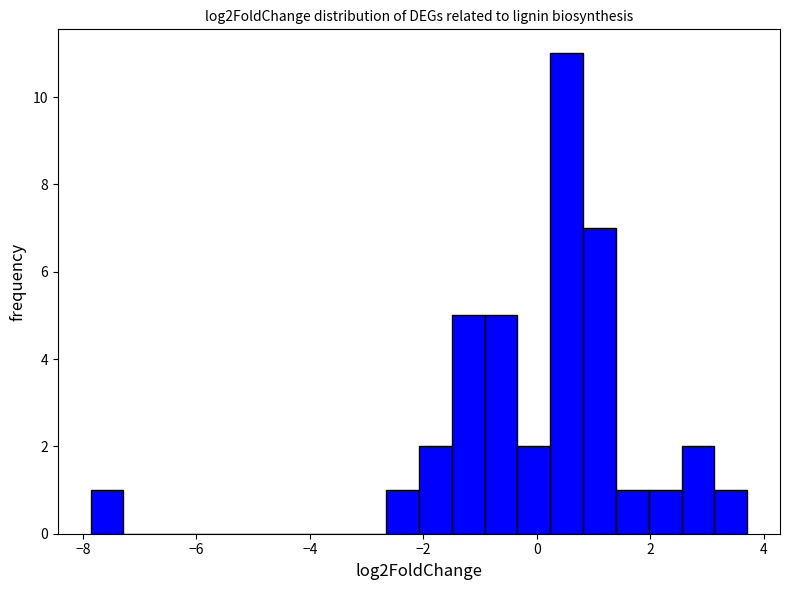

Read against the x-axis, roughly where is the centre of the tallest bar?

0.6